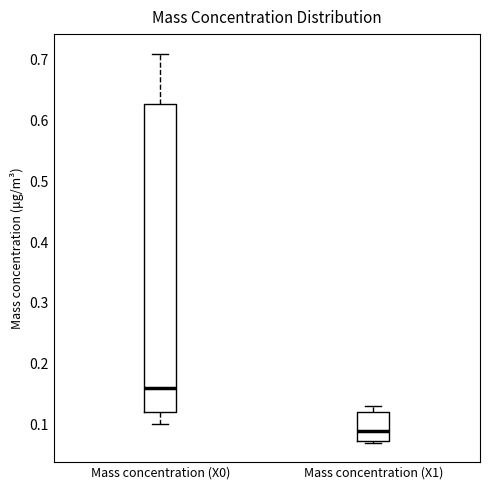

Where does the upper whisker of the box for Mass concentration (X1) end on the y-axis? The values are not printed on the chart, so give them approximately, as read against the axis.

0.13